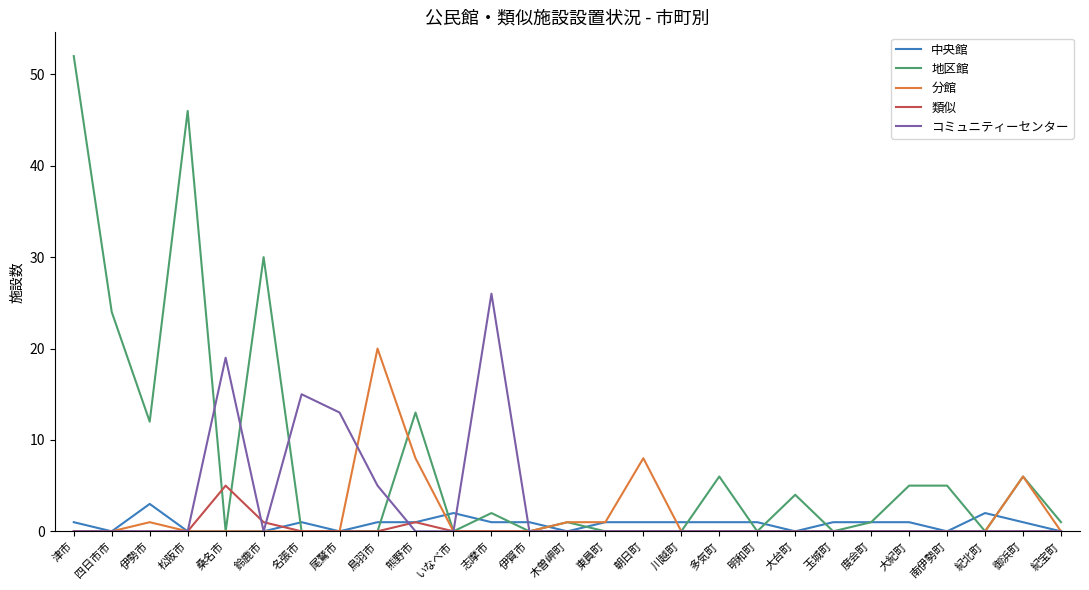

Between 木曽岬町 and 大台町, which series saw the biggest shift?

地区館